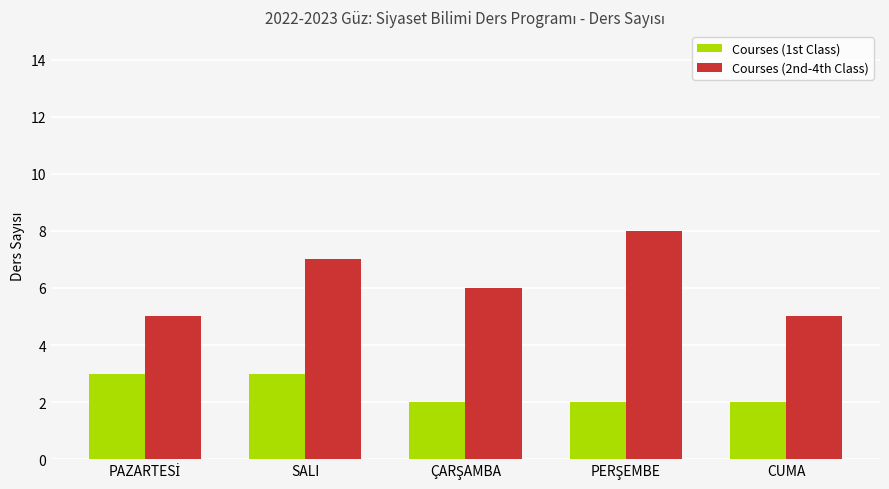

List the series in order of their peak value, lowest first.

Courses (1st Class), Courses (2nd-4th Class)